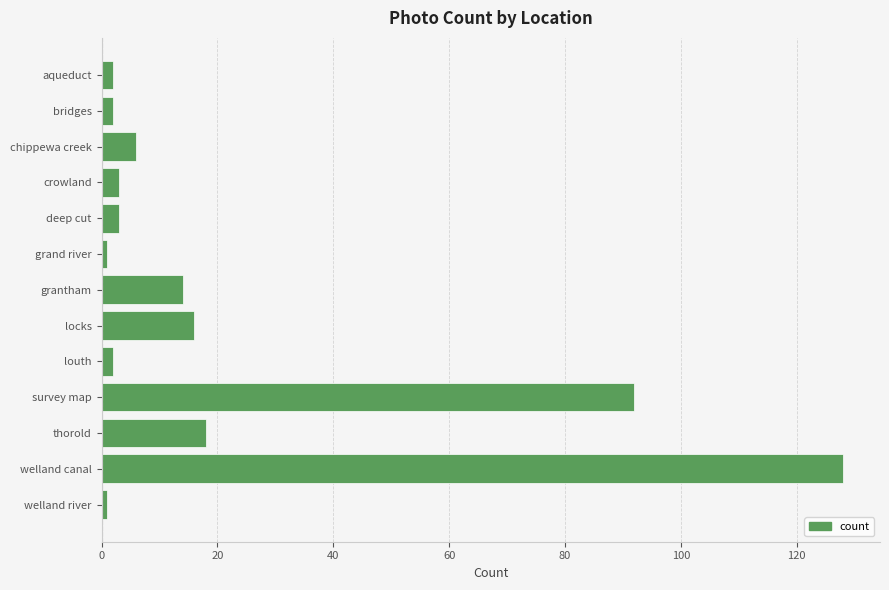

The value at welland canal is 47. True or false?

False